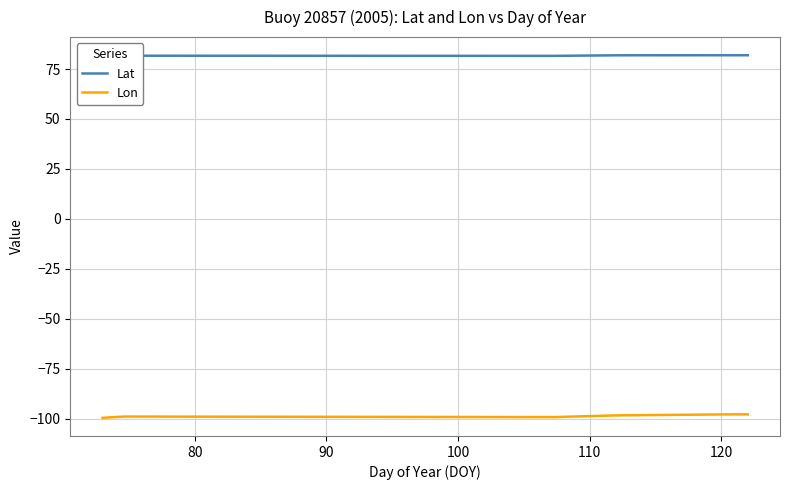

What is the average value of the Lat series?

81.7